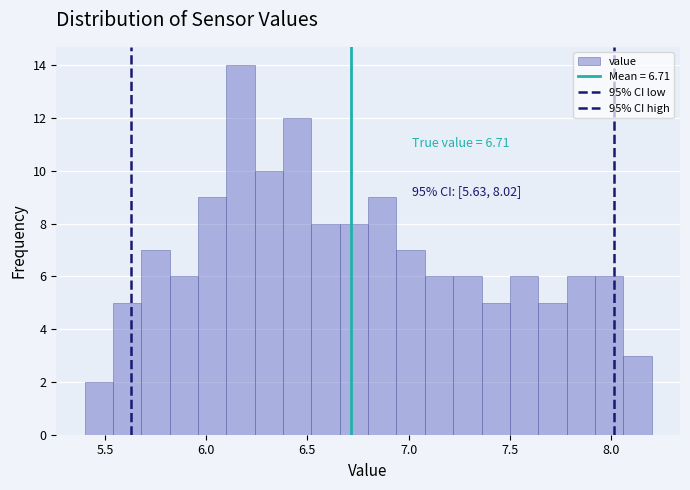

Around what value on the x-axis is the tallest bar? Give the approximate position of its centre, as read against the axis.

6.15